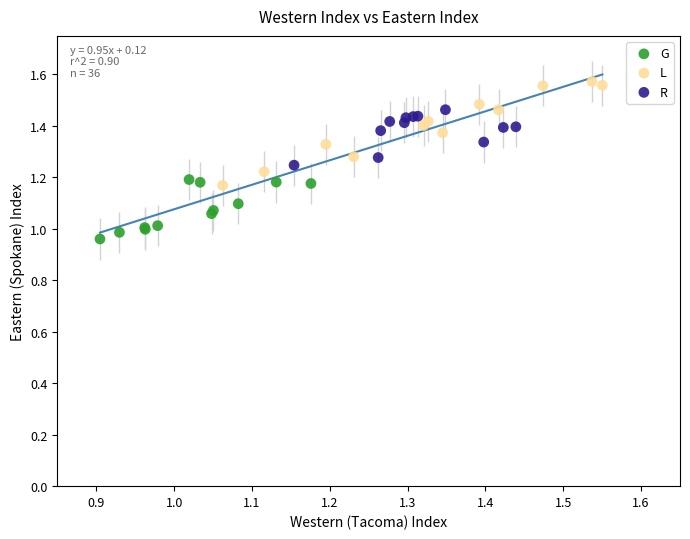

Which series contains the highest Y value?

L